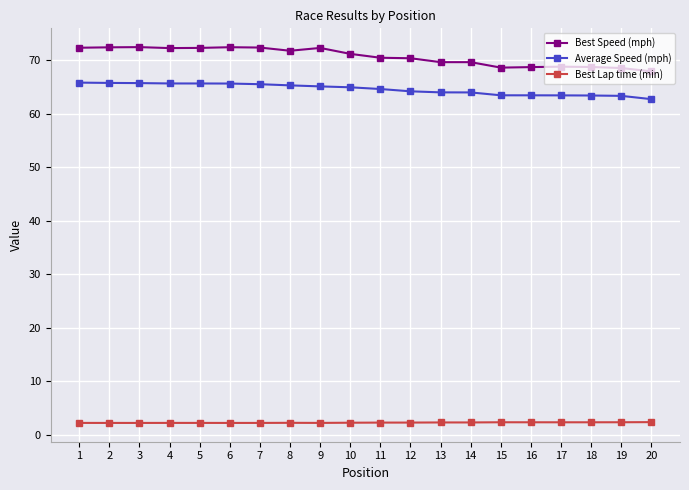

What is the difference between the highest and lowest values at 11?

68.2